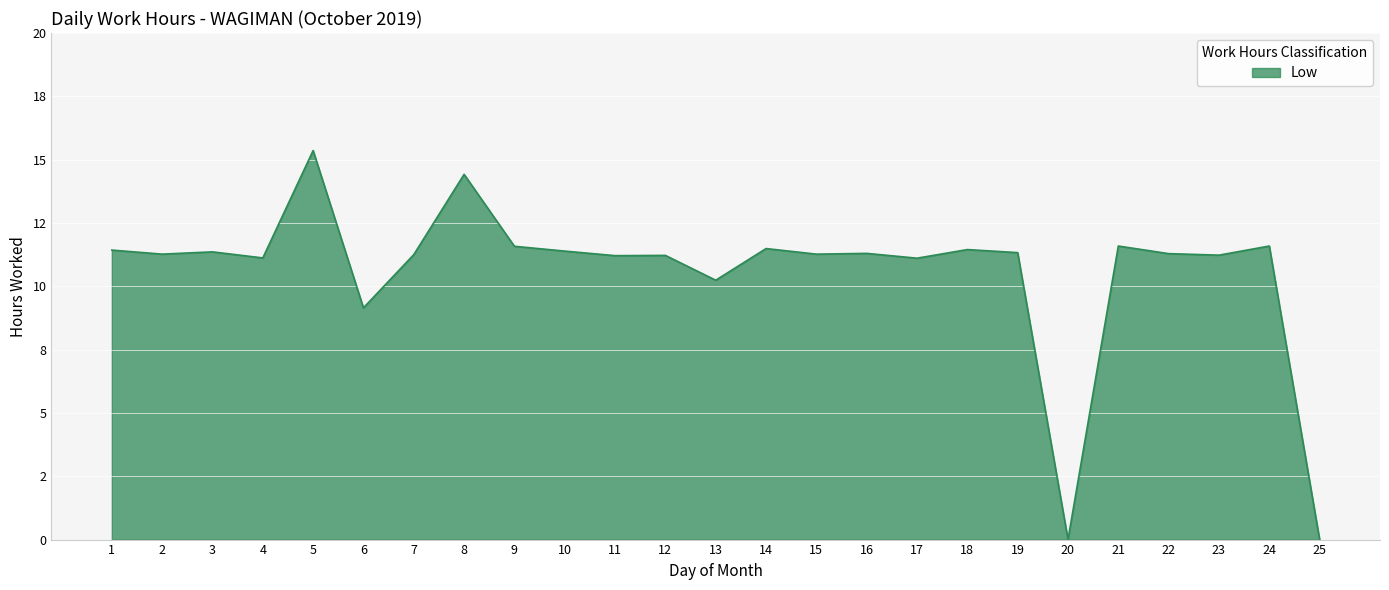

Rank the categories by value from lowest to highest.

20, 25, 6, 13, 17, 4, 11, 12, 23, 7, 2, 15, 22, 16, 19, 3, 10, 1, 18, 14, 9, 21, 24, 8, 5